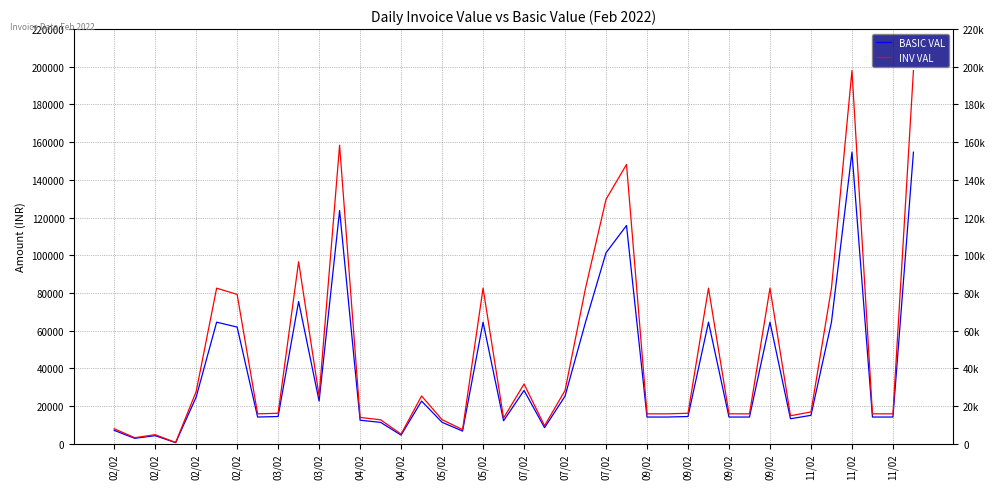

What is the average value of the INV VAL series?

47676.0